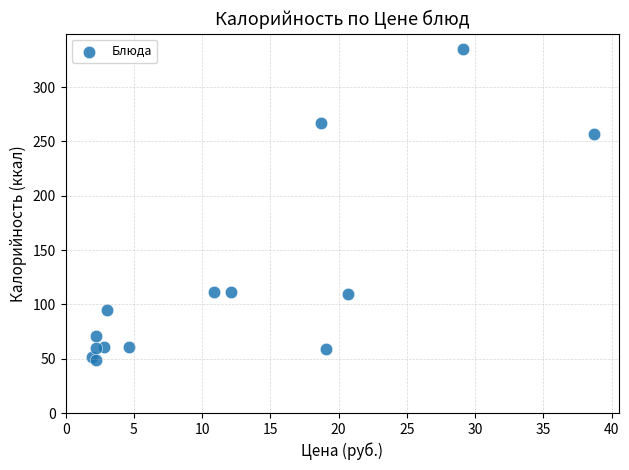

What Y value in the scatter plot is closest to 192?

257